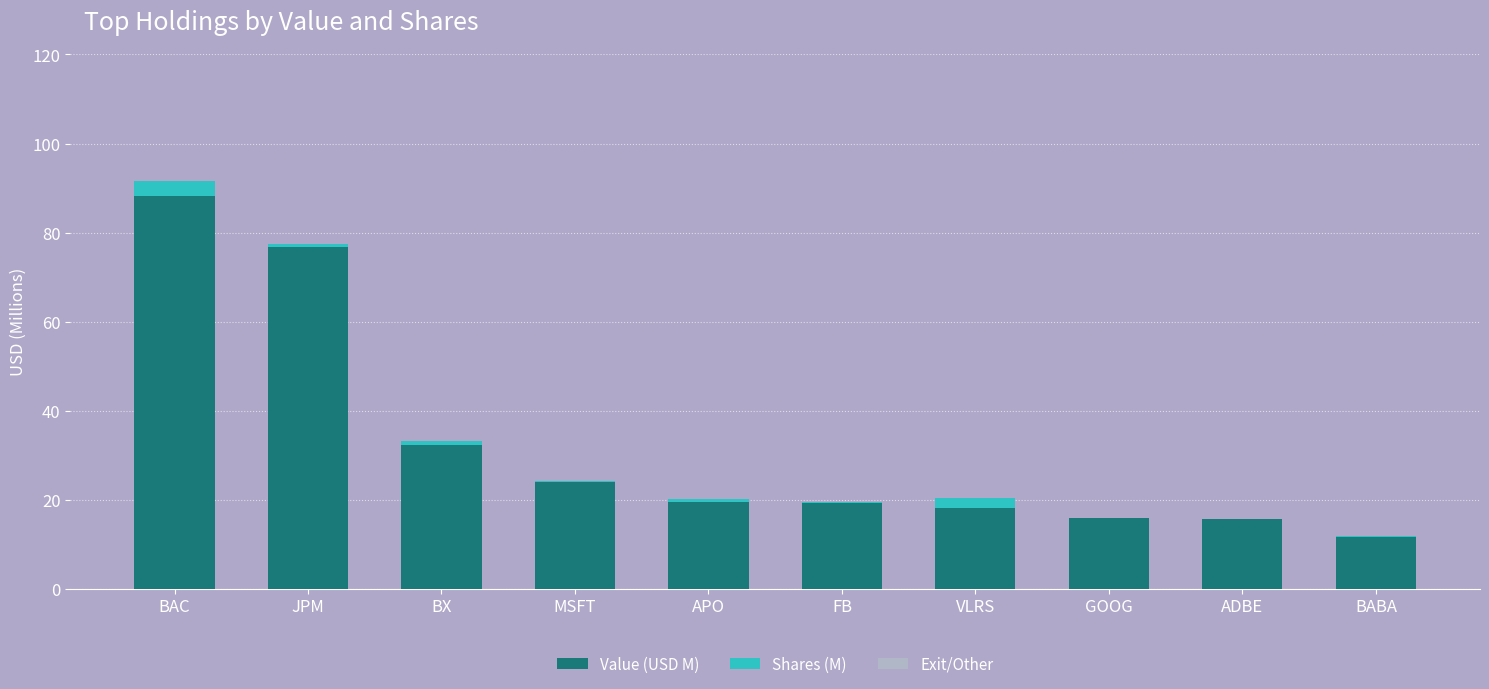

At which category is the sum across all series the highest?

BAC